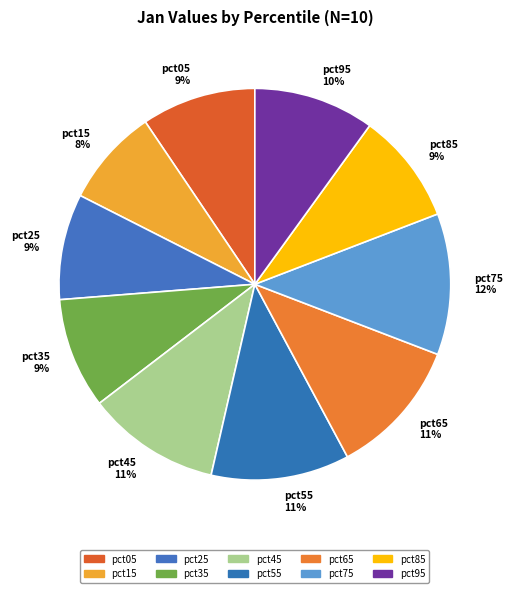

How many segments does this pie chart have?

10